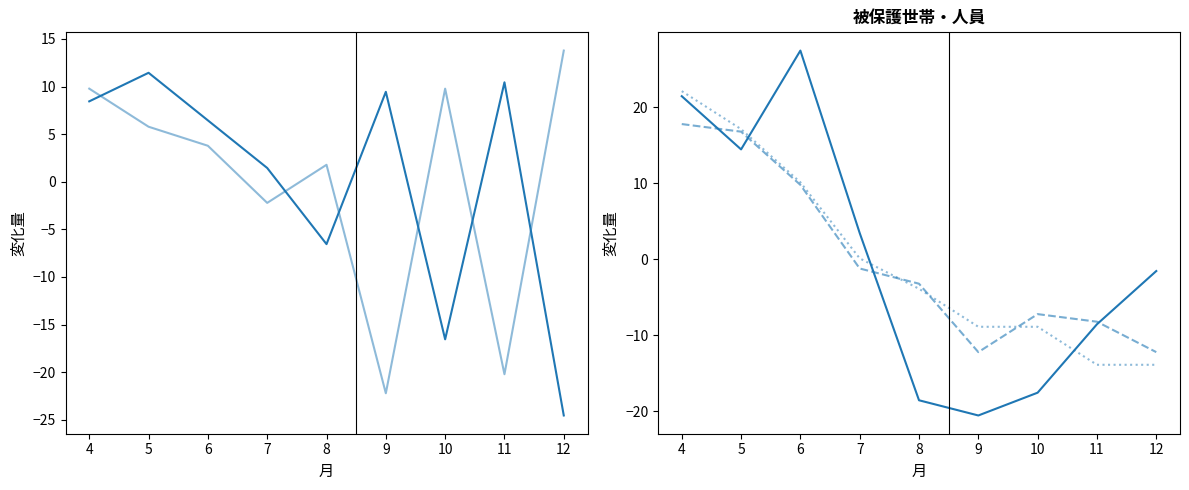

Is the value of 高齢者世帯単身 at 10 greater than the value of 稼働世帯 at 11?

Yes